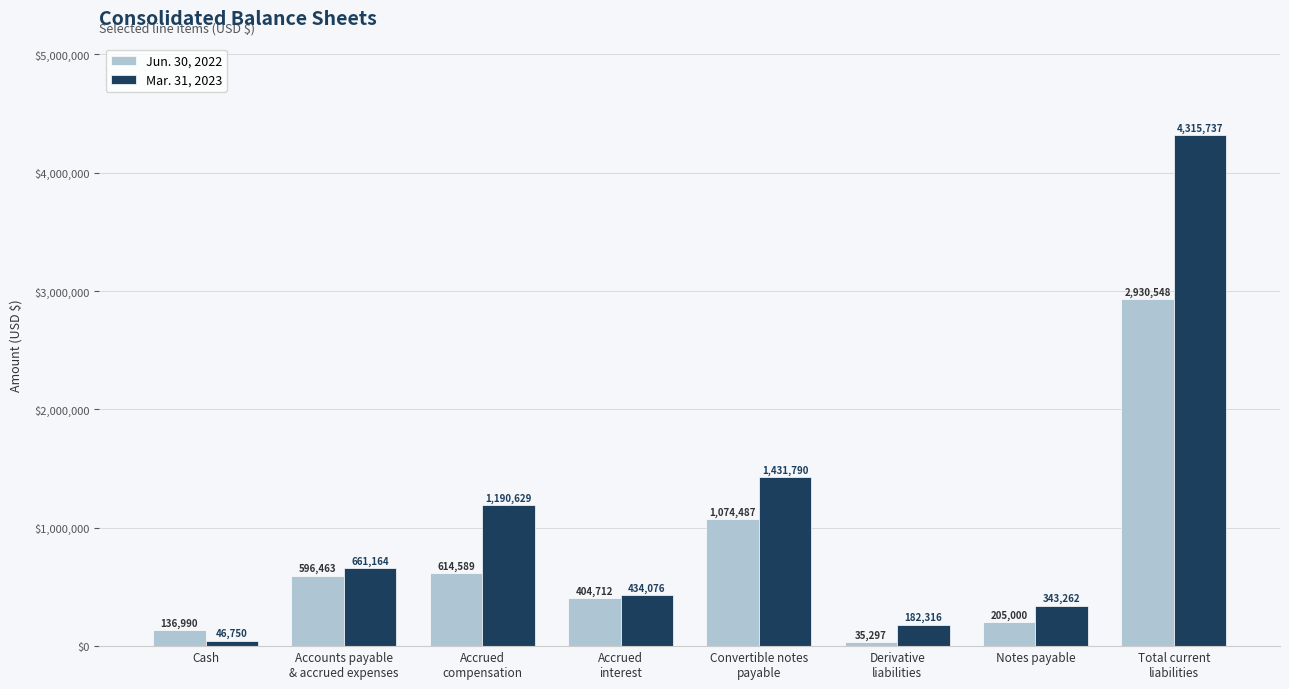

Which series has the largest range (max minus min)?

Mar. 31, 2023